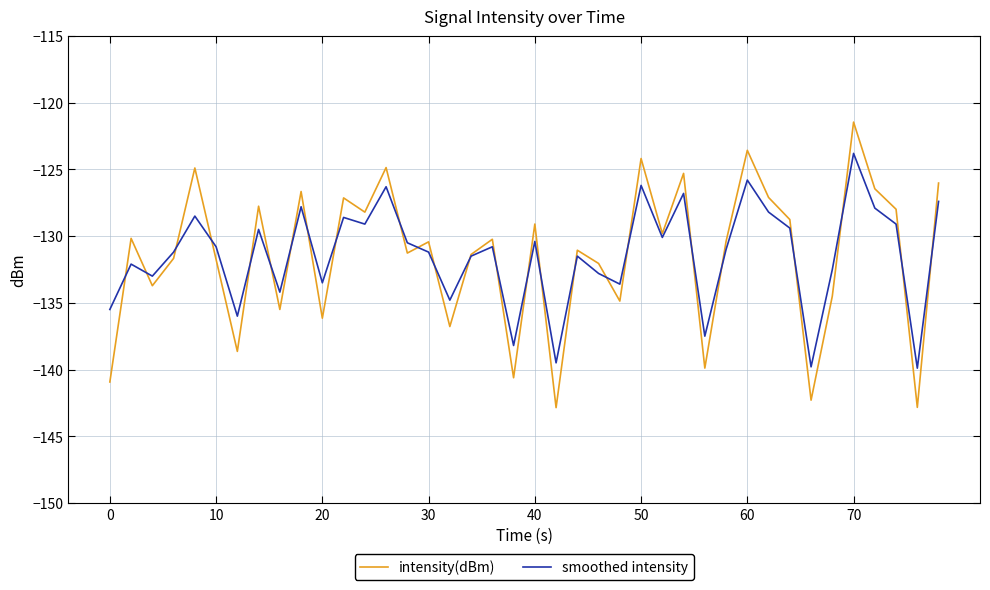

Which series has the widest spread of values?

intensity(dBm)